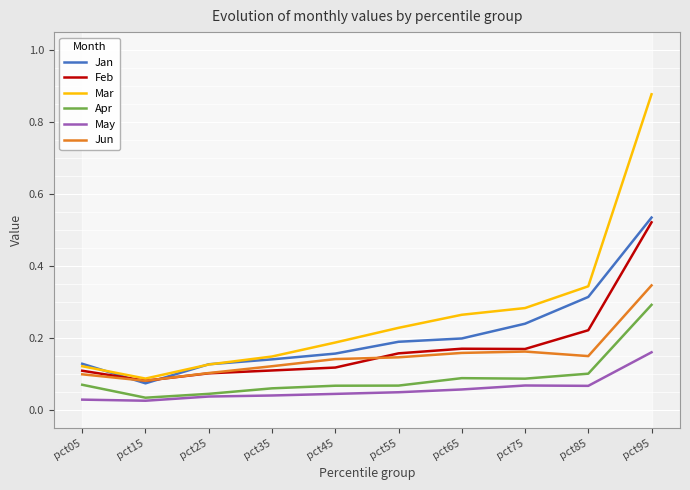

What is the sum of the Apr values at pct05 and pct75?

0.2